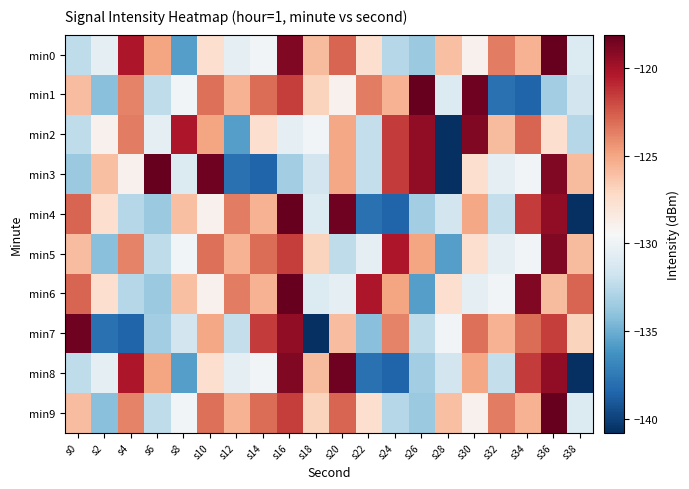

Reading left to right, transcribe all the data shown in this chart.

min0: s0=-132.3	s2=-130.4	s4=-120.3	s6=-124.9	s8=-135.7	s10=-127.6	s12=-130.6	s14=-129.8	s16=-119.0	s18=-125.9	s20=-122.8	s22=-127.6	s24=-132.7	s26=-133.6	s28=-126.0	s30=-129.0	s32=-123.7	s34=-125.5	s36=-118.1	s38=-131.0
min1: s0=-126.0	s2=-134.2	s4=-123.9	s6=-132.3	s8=-129.8	s10=-123.2	s12=-125.5	s14=-123.1	s16=-121.6	s18=-126.9	s20=-129.0	s22=-123.7	s24=-125.5	s26=-118.1	s28=-131.0	s30=-118.4	s32=-137.9	s34=-138.6	s36=-133.4	s38=-131.6
min2: s0=-132.3	s2=-129.0	s4=-123.7	s6=-130.4	s8=-120.3	s10=-124.9	s12=-135.7	s14=-127.6	s16=-130.6	s18=-129.8	s20=-125.0	s22=-132.1	s24=-121.5	s26=-119.4	s28=-140.8	s30=-119.0	s32=-125.9	s34=-122.8	s36=-127.6	s38=-132.7
min3: s0=-133.6	s2=-126.0	s4=-129.0	s6=-118.1	s8=-131.0	s10=-118.4	s12=-137.9	s14=-138.6	s16=-133.4	s18=-131.6	s20=-125.0	s22=-132.1	s24=-121.5	s26=-119.4	s28=-140.8	s30=-127.6	s32=-130.6	s34=-129.8	s36=-119.0	s38=-125.9
min4: s0=-122.8	s2=-127.6	s4=-132.7	s6=-133.6	s8=-126.0	s10=-129.0	s12=-123.7	s14=-125.5	s16=-118.1	s18=-131.0	s20=-118.4	s22=-137.9	s24=-138.6	s26=-133.4	s28=-131.6	s30=-125.0	s32=-132.1	s34=-121.5	s36=-119.4	s38=-140.8
min5: s0=-126.0	s2=-134.2	s4=-123.9	s6=-132.3	s8=-129.8	s10=-123.2	s12=-125.5	s14=-123.1	s16=-121.6	s18=-126.9	s20=-132.3	s22=-130.4	s24=-120.3	s26=-124.9	s28=-135.7	s30=-127.6	s32=-130.6	s34=-129.8	s36=-119.0	s38=-125.9
min6: s0=-122.8	s2=-127.6	s4=-132.7	s6=-133.6	s8=-126.0	s10=-129.0	s12=-123.7	s14=-125.5	s16=-118.1	s18=-131.0	s20=-130.4	s22=-120.3	s24=-124.9	s26=-135.7	s28=-127.6	s30=-130.6	s32=-129.8	s34=-119.0	s36=-125.9	s38=-122.8
min7: s0=-118.4	s2=-137.9	s4=-138.6	s6=-133.4	s8=-131.6	s10=-125.0	s12=-132.1	s14=-121.5	s16=-119.4	s18=-140.8	s20=-126.0	s22=-134.2	s24=-123.9	s26=-132.3	s28=-129.8	s30=-123.2	s32=-125.5	s34=-123.1	s36=-121.6	s38=-126.9
min8: s0=-132.3	s2=-130.4	s4=-120.3	s6=-124.9	s8=-135.7	s10=-127.6	s12=-130.6	s14=-129.8	s16=-119.0	s18=-125.9	s20=-118.4	s22=-137.9	s24=-138.6	s26=-133.4	s28=-131.6	s30=-125.0	s32=-132.1	s34=-121.5	s36=-119.4	s38=-140.8
min9: s0=-126.0	s2=-134.2	s4=-123.9	s6=-132.3	s8=-129.8	s10=-123.2	s12=-125.5	s14=-123.1	s16=-121.6	s18=-126.9	s20=-122.8	s22=-127.6	s24=-132.7	s26=-133.6	s28=-126.0	s30=-129.0	s32=-123.7	s34=-125.5	s36=-118.1	s38=-131.0